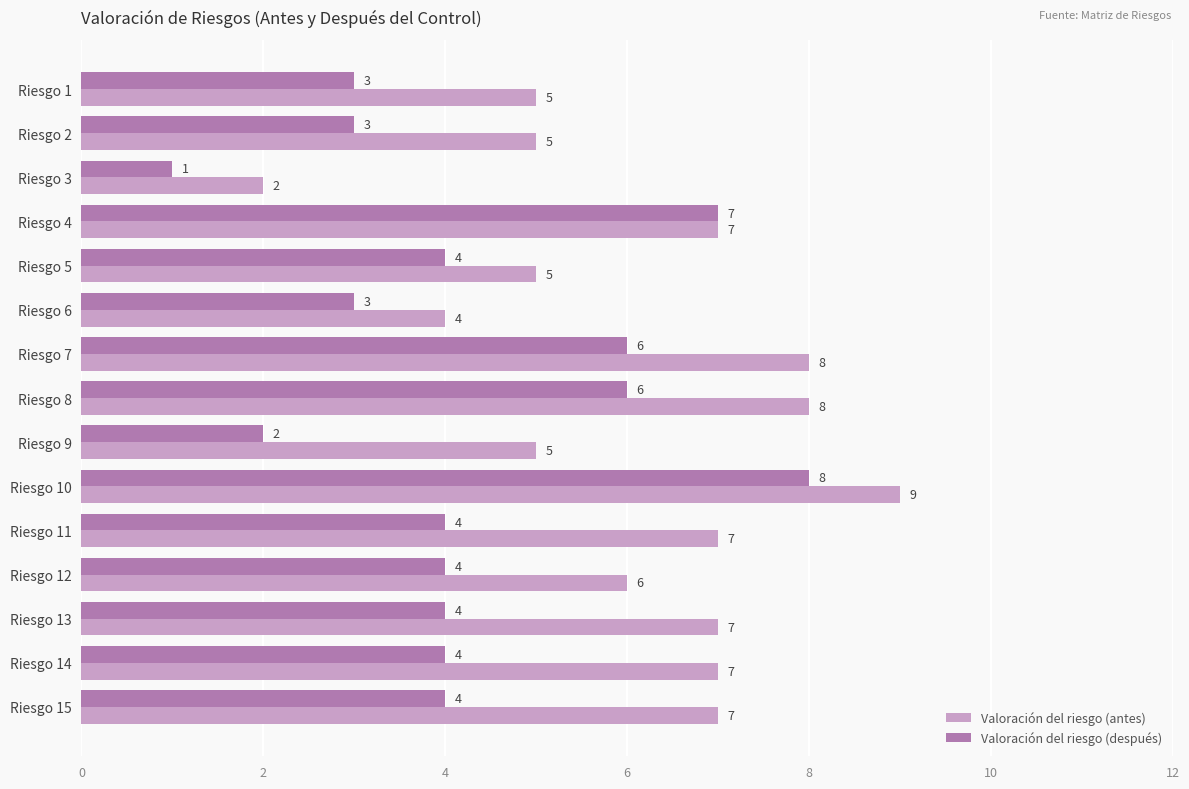

The Valoración del riesgo (antes) series shows 9 at Riesgo 4. True or false?

False